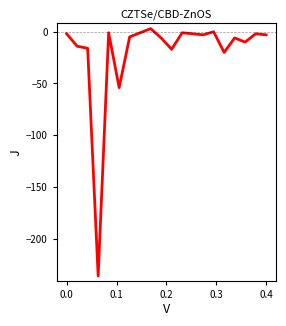

What is the minimum value shown in the chart?

-236